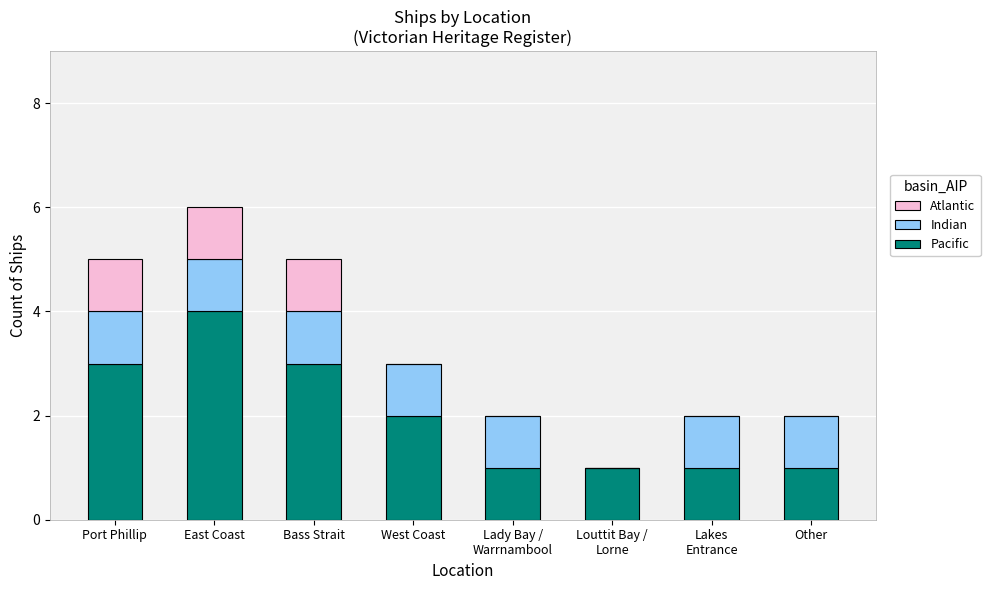

The Pacific series shows 2 at Bass Strait. True or false?

False